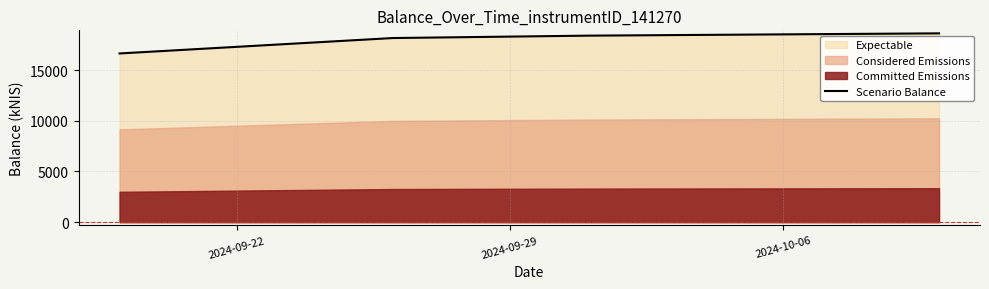

What is the difference between the values at 2024-10-06 and 2024-09-29?

236.4